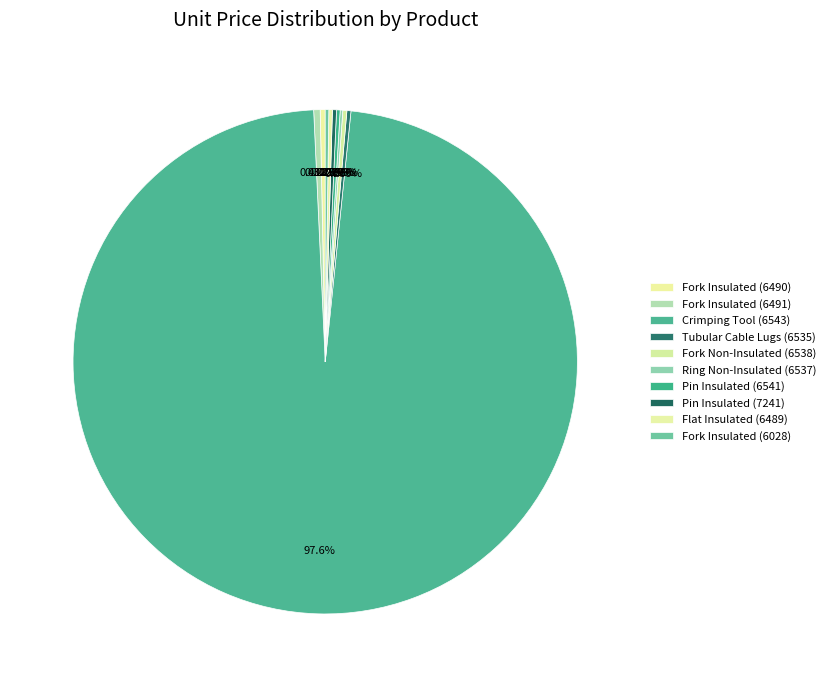

What is the majority slice?

Crimping Tool (6543)